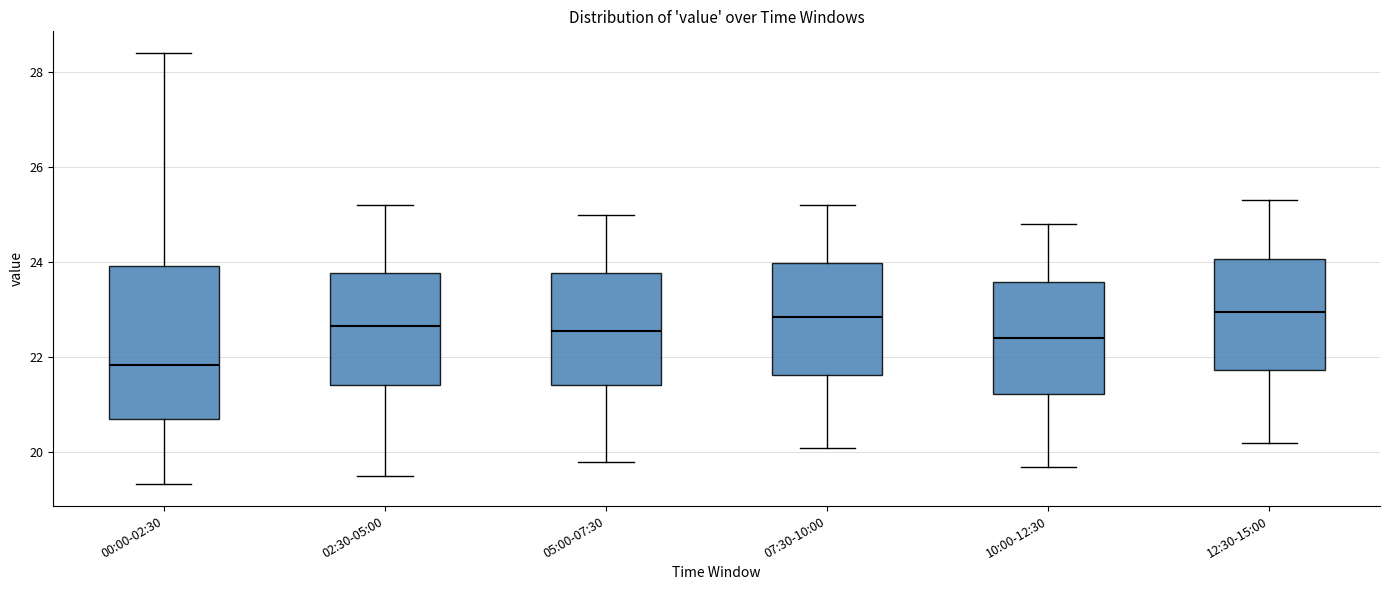

Which box's median line is the lowest?

00:00-02:30